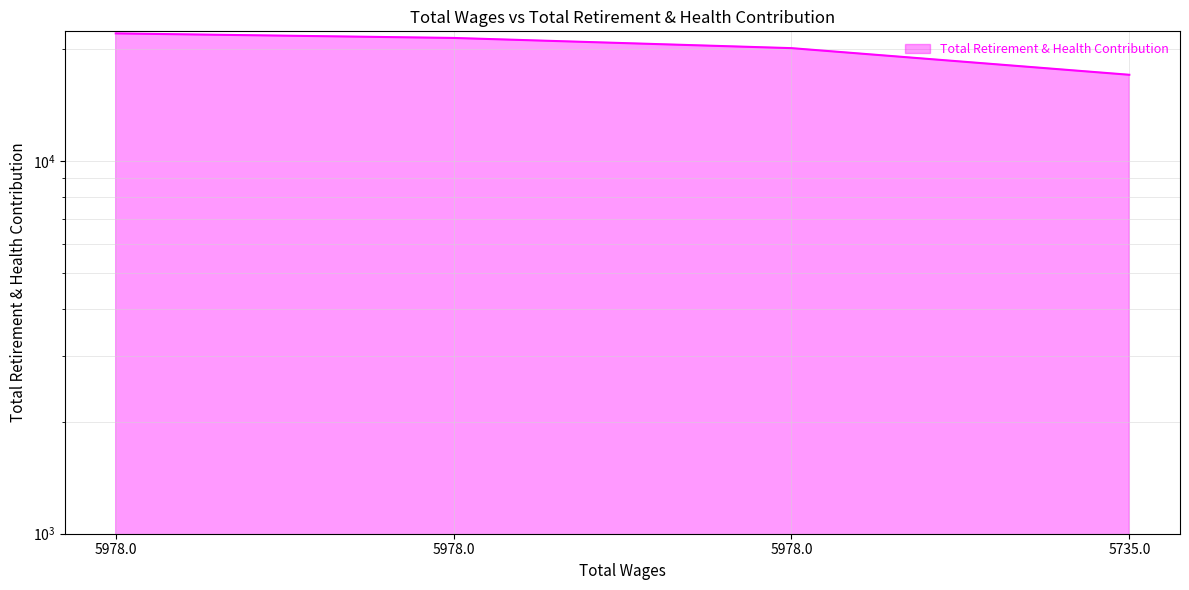

List the labels in order of value, largest first.

5978.0, 5978.0, 5978.0, 5735.0